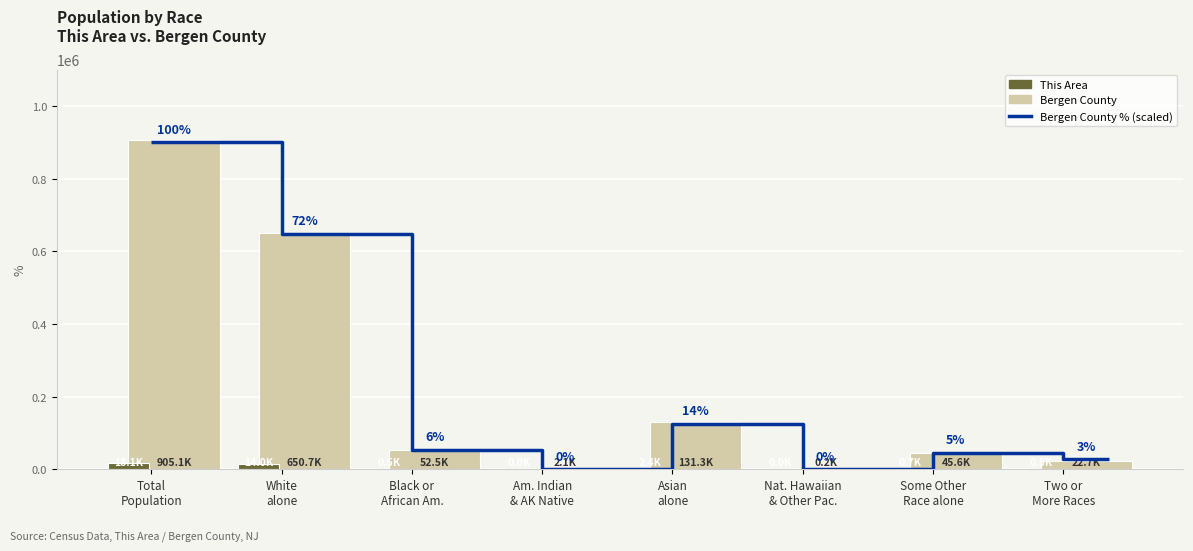

What is the label of the 7th bar from the left?

Some Other
Race alone